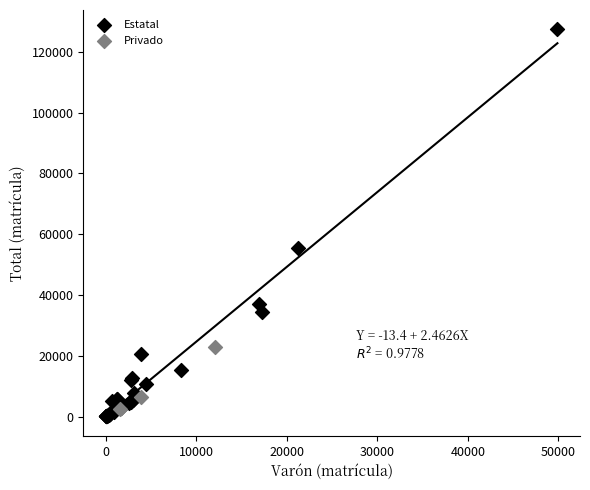

Which series reaches the maximum Y coordinate?

Estatal